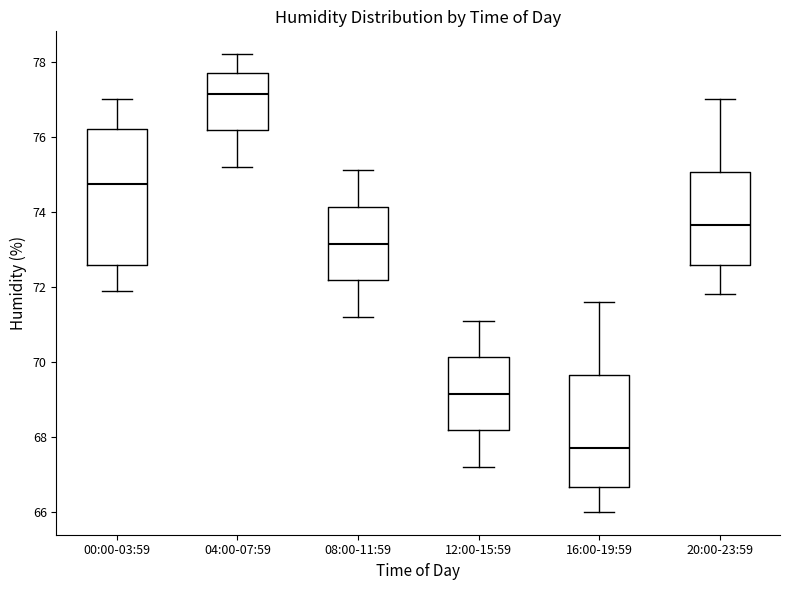

Where is the lower edge of the box for 16:00-19:59 on the y-axis? The values are not printed on the chart, so give them approximately, as read against the axis.

66.6